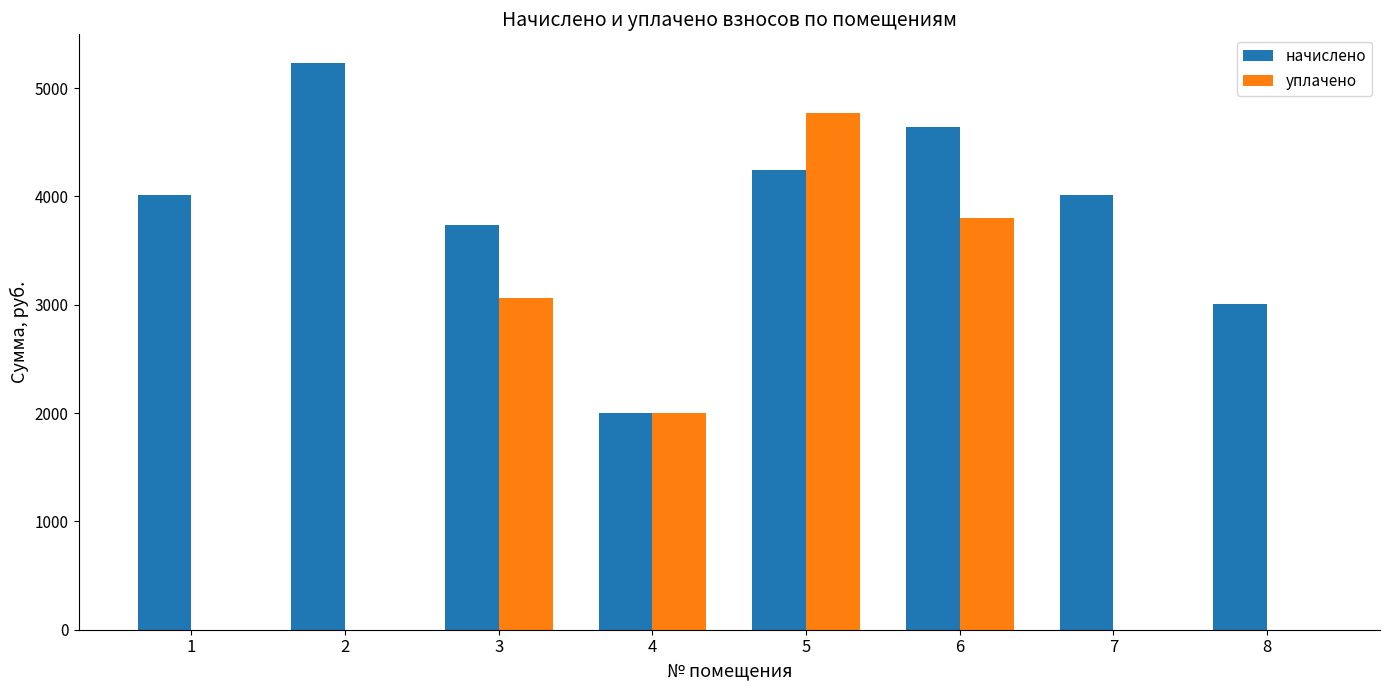

At which category is the sum across all series the highest?

5